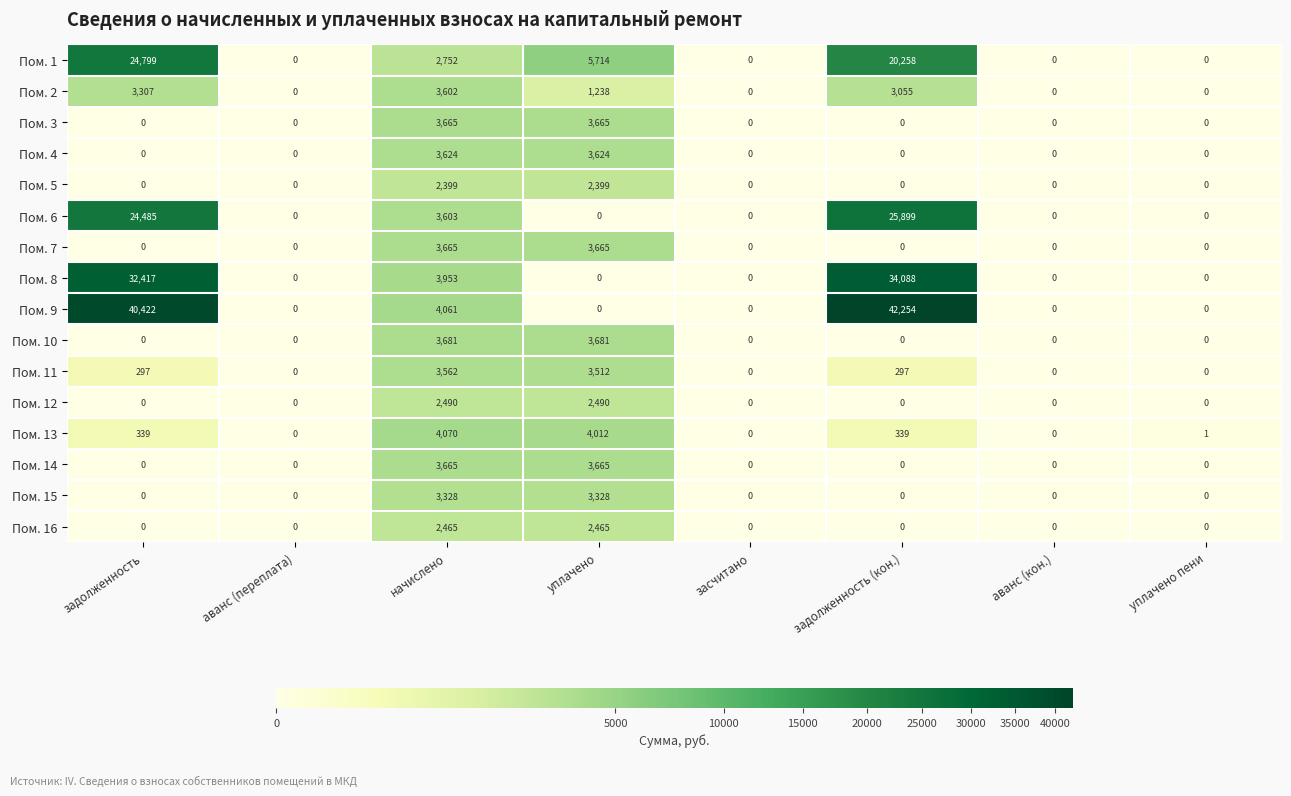

Is the value of Пом. 4 at уплачено greater than the value of Пом. 8 at задолженность?

No